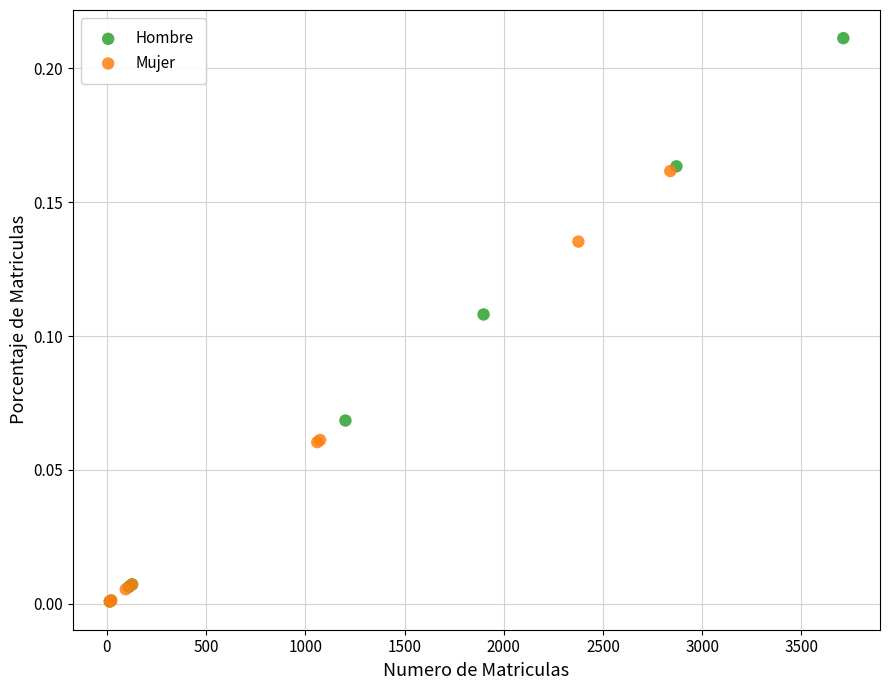

Which series has the widest spread of Y values?

Hombre